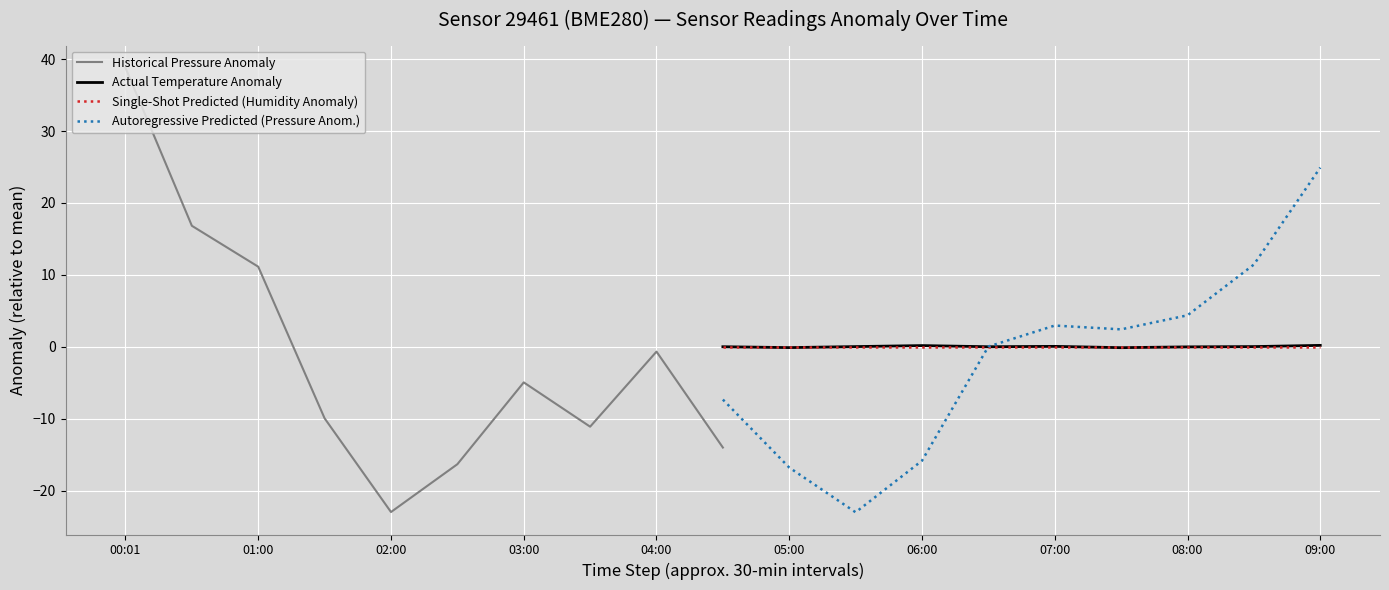

What are all the series names shown in the legend?

Historical Pressure Anomaly, Actual Temperature Anomaly, Single-Shot Predicted (Humidity Anomaly), Autoregressive Predicted (Pressure Anom.)